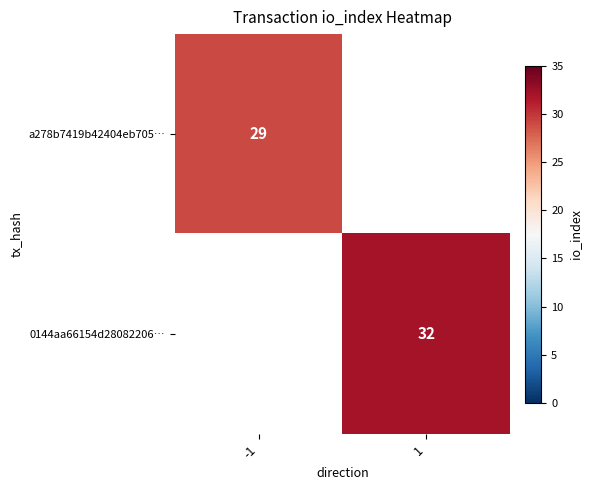

Is it true that a278b7419b42404eb705… equals 29 at -1?

True